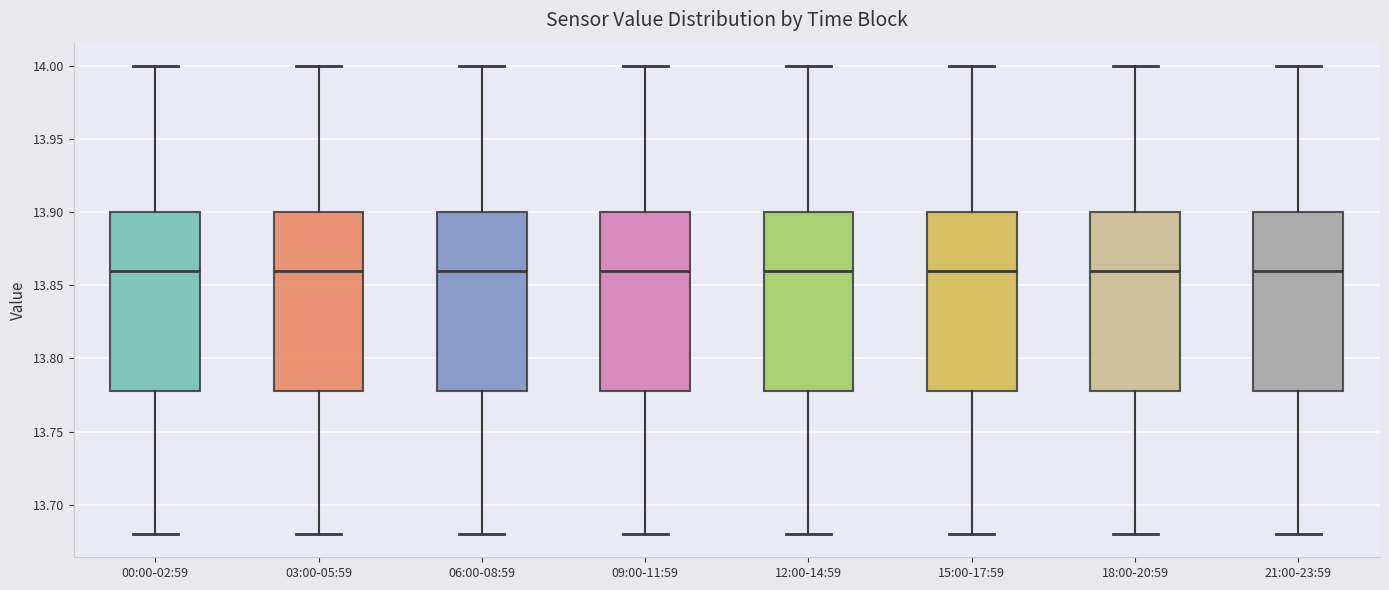

Reading left to right, read every box against the y-axis: the position of its median line, the range the box covers, and the ends of its whiskers. The values are not printed on the chart, so give them approximately, as read against the axis.

00:00-02:59: median 13.86, box 13.78 to 13.90, whiskers 13.68 to 14.00
03:00-05:59: median 13.86, box 13.78 to 13.90, whiskers 13.68 to 14.00
06:00-08:59: median 13.86, box 13.78 to 13.90, whiskers 13.68 to 14.00
09:00-11:59: median 13.86, box 13.78 to 13.90, whiskers 13.68 to 14.00
12:00-14:59: median 13.86, box 13.78 to 13.90, whiskers 13.68 to 14.00
15:00-17:59: median 13.86, box 13.78 to 13.90, whiskers 13.68 to 14.00
18:00-20:59: median 13.86, box 13.78 to 13.90, whiskers 13.68 to 14.00
21:00-23:59: median 13.86, box 13.78 to 13.90, whiskers 13.68 to 14.00